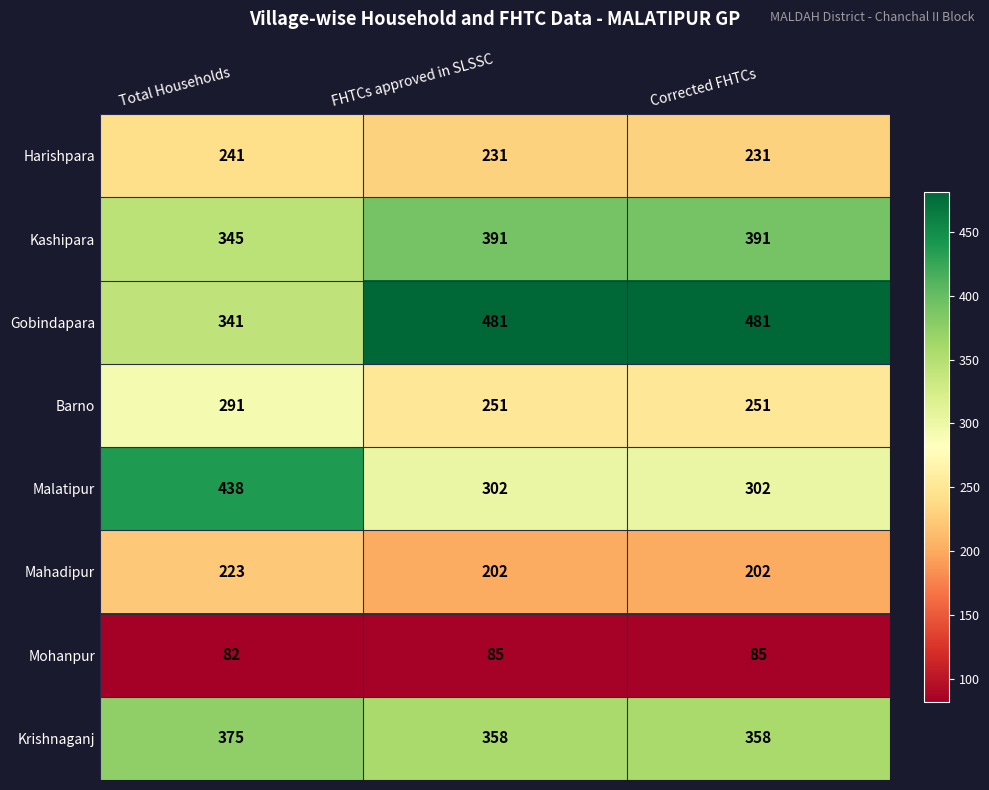

What is the difference between the maximum and minimum values in the Gobindapara series?

140